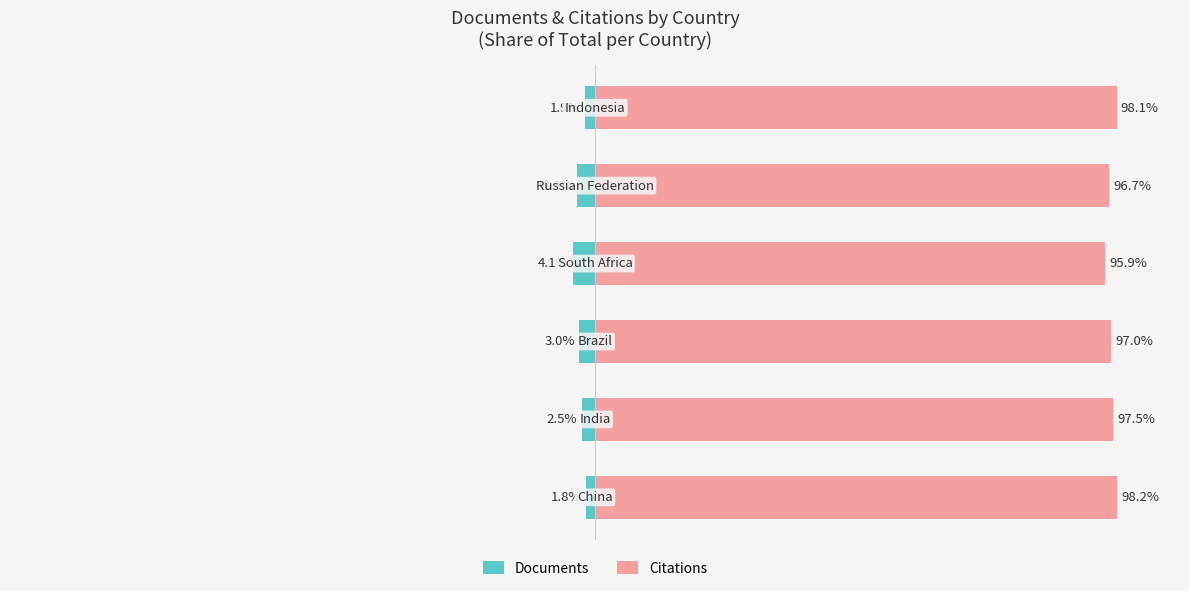

How many categories are shown in the chart?

6